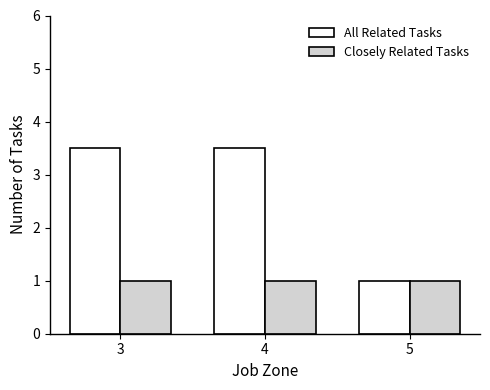

What is the total value across all series at 4?

4.5